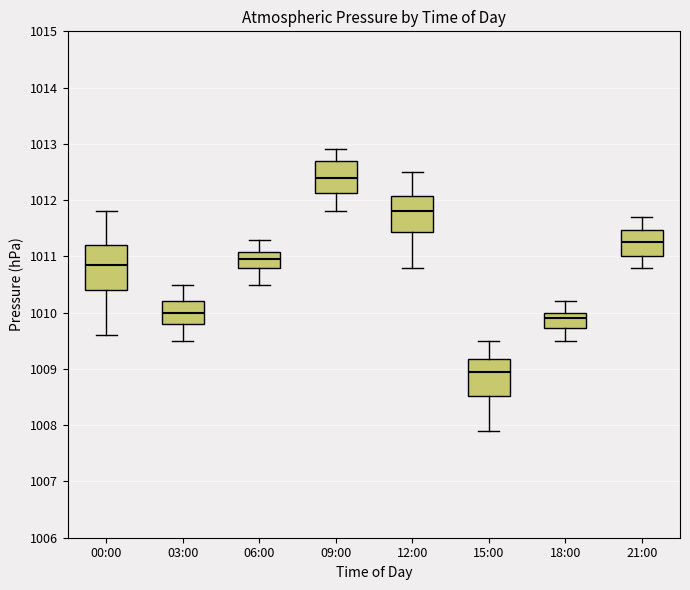

Reading left to right, transcribe this box plot: for each box, give where its median line is, the range the box spans, and where its two whiskers end, as read against the y-axis. The values are not printed on the chart, so give them approximately, as read against the axis.

00:00: median 1010.9, box 1010.4 to 1011.2, whiskers 1009.6 to 1011.8
03:00: median 1010.0, box 1009.8 to 1010.2, whiskers 1009.5 to 1010.5
06:00: median 1011.0, box 1010.8 to 1011.1, whiskers 1010.5 to 1011.3
09:00: median 1012.4, box 1012.1 to 1012.7, whiskers 1011.8 to 1012.9
12:00: median 1011.8, box 1011.4 to 1012.1, whiskers 1010.8 to 1012.5
15:00: median 1009.0, box 1008.5 to 1009.2, whiskers 1007.9 to 1009.5
18:00: median 1009.9, box 1009.7 to 1010.0, whiskers 1009.5 to 1010.2
21:00: median 1011.3, box 1011.0 to 1011.5, whiskers 1010.8 to 1011.7